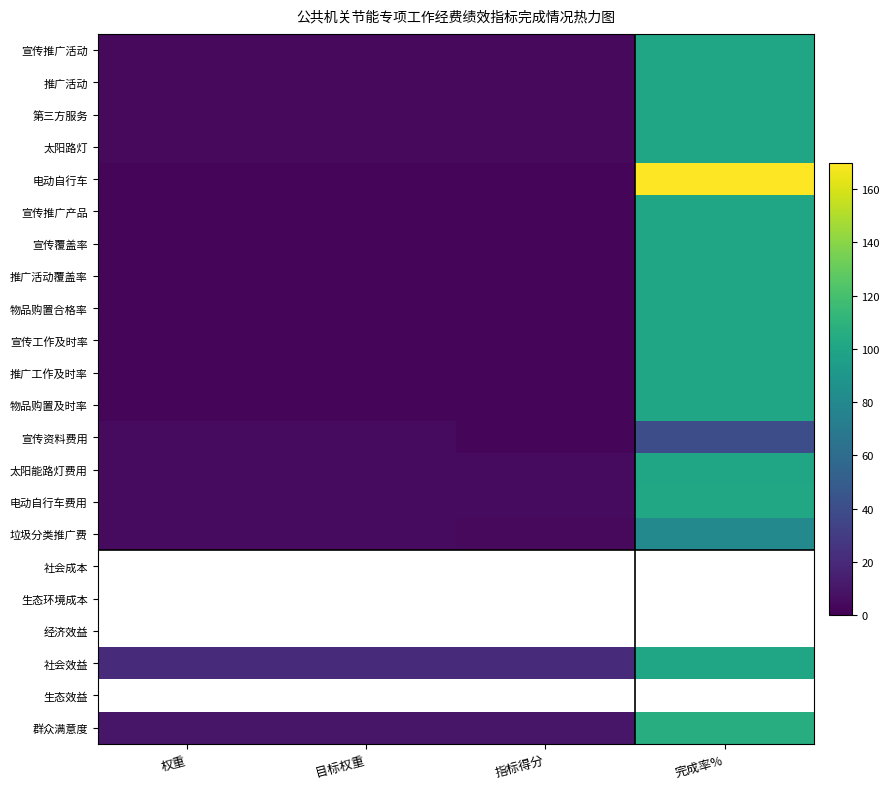

Reading right to left, transcribe all the data shown in this chart.

宣传推广活动: 完成率%=100	指标得分=4	目标权重=4	权重=4
推广活动: 完成率%=100	指标得分=4	目标权重=4	权重=4
第三方服务: 完成率%=100	指标得分=4	目标权重=4	权重=4
太阳路灯: 完成率%=100	指标得分=4	目标权重=4	权重=4
电动自行车: 完成率%=170	指标得分=3	目标权重=3	权重=3
宣传推广产品: 完成率%=100	指标得分=3	目标权重=3	权重=3
宣传覆盖率: 完成率%=100	指标得分=3	目标权重=3	权重=3
推广活动覆盖率: 完成率%=100	指标得分=3	目标权重=3	权重=3
物品购置合格率: 完成率%=100	指标得分=3	目标权重=3	权重=3
宣传工作及时率: 完成率%=100	指标得分=3	目标权重=3	权重=3
推广工作及时率: 完成率%=100	指标得分=3	目标权重=3	权重=3
物品购置及时率: 完成率%=100	指标得分=3	目标权重=3	权重=3
宣传资料费用: 完成率%=40	指标得分=2	目标权重=5	权重=5
太阳能路灯费用: 完成率%=100	指标得分=5	目标权重=5	权重=5
电动自行车费用: 完成率%=102	指标得分=5	目标权重=5	权重=5
垃圾分类推广费: 完成率%=80	指标得分=4	目标权重=5	权重=5
社会成本: 完成率%=0	指标得分=0	目标权重=0	权重=0
生态环境成本: 完成率%=0	指标得分=0	目标权重=0	权重=0
经济效益: 完成率%=0	指标得分=0	目标权重=0	权重=0
社会效益: 完成率%=100	指标得分=20	目标权重=20	权重=20
生态效益: 完成率%=0	指标得分=0	目标权重=0	权重=0
群众满意度: 完成率%=106	指标得分=10	目标权重=10	权重=10